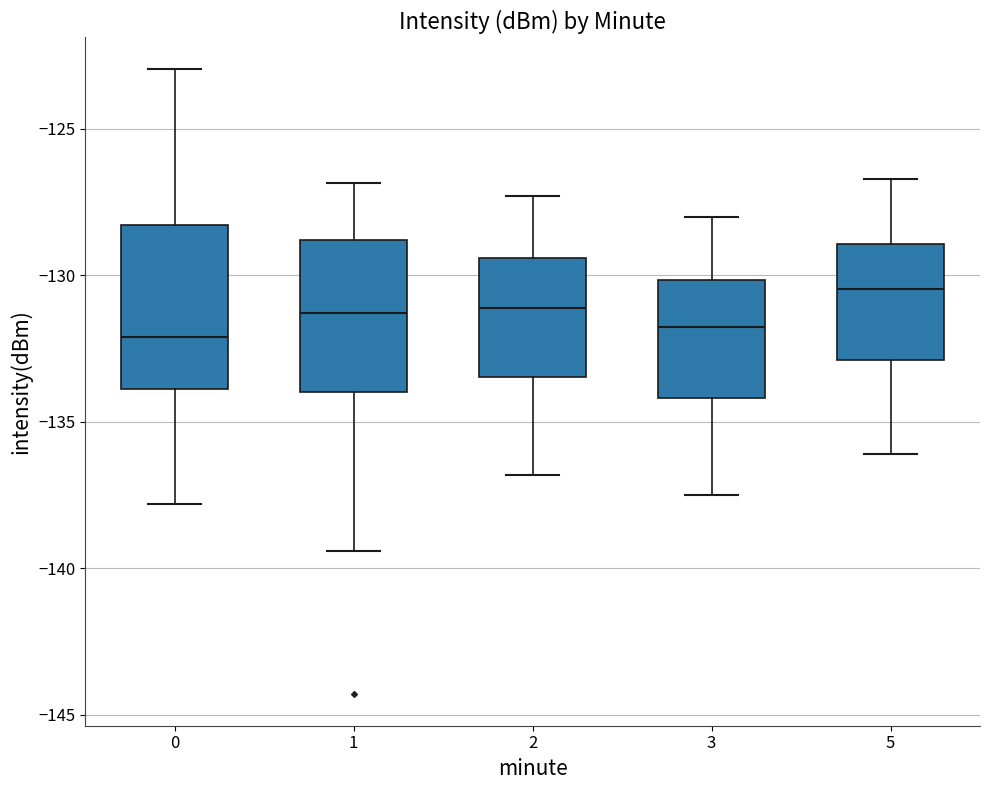

Where is the upper edge of the box at x = 1 on the y-axis? The values are not printed on the chart, so give them approximately, as read against the axis.

-129.0